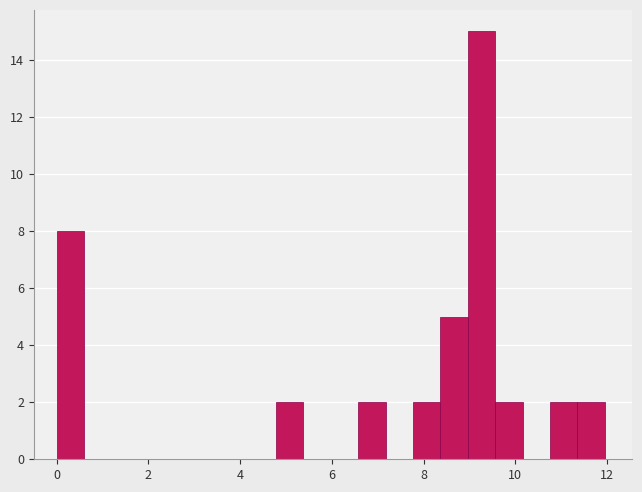

Read against the x-axis, roughly where is the centre of the tallest bar?

9.2